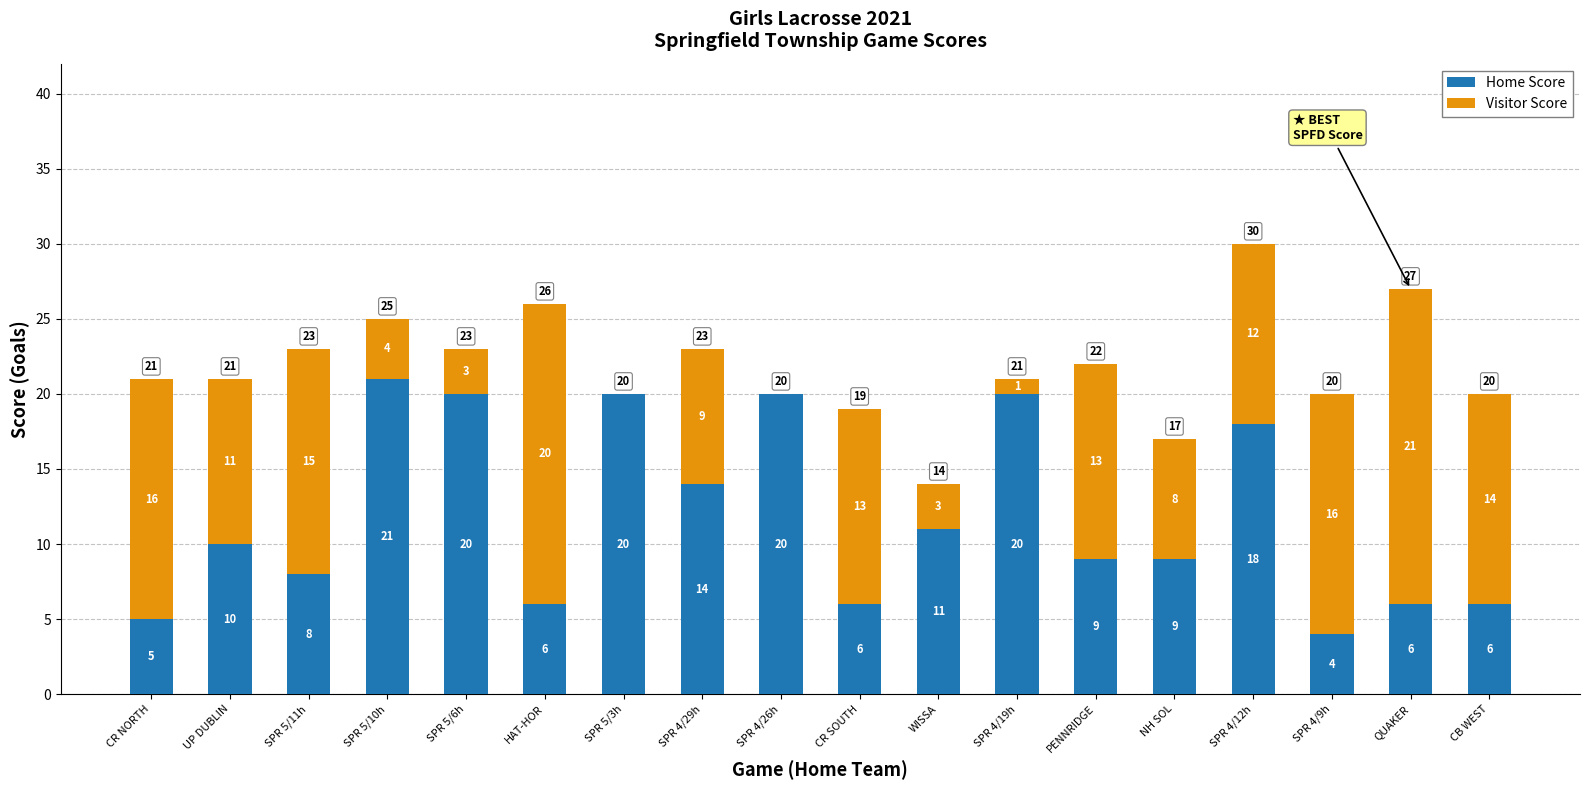

Reading right to left, list the values for the Home Score series.

CB WEST=6	QUAKER=6	SPR 4/9h=4	SPR 4/12h=18	NH SOL=9	PENNRIDGE=9	SPR 4/19h=20	WISSA=11	CR SOUTH=6	SPR 4/26h=20	SPR 4/29h=14	SPR 5/3h=20	HAT-HOR=6	SPR 5/6h=20	SPR 5/10h=21	SPR 5/11h=8	UP DUBLIN=10	CR NORTH=5